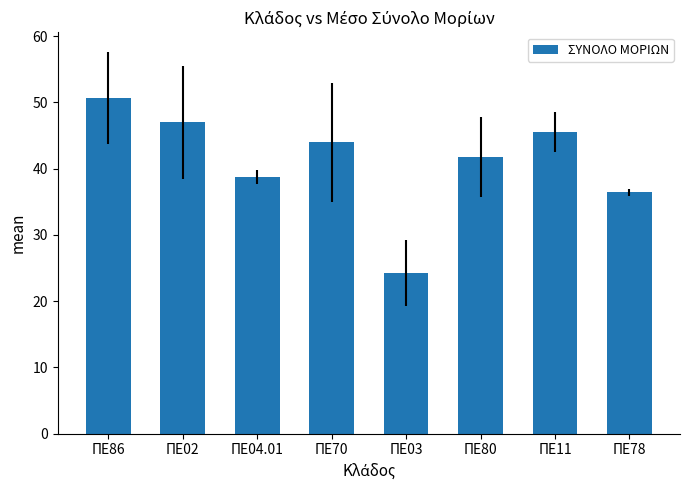

What is the change in value from ΠΕ86 to ΠΕ70?

-6.7